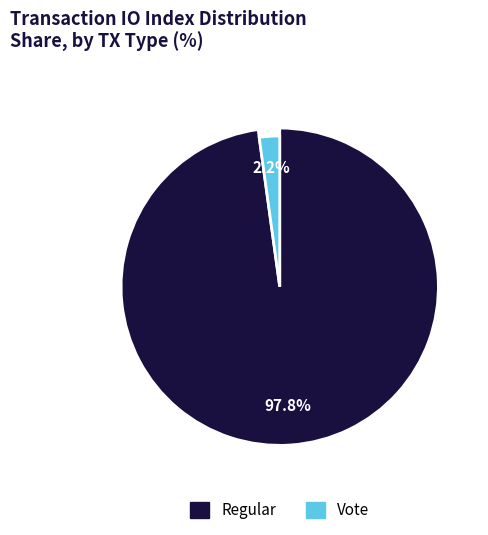

What is the total percentage of Vote and Regular?

100.0%